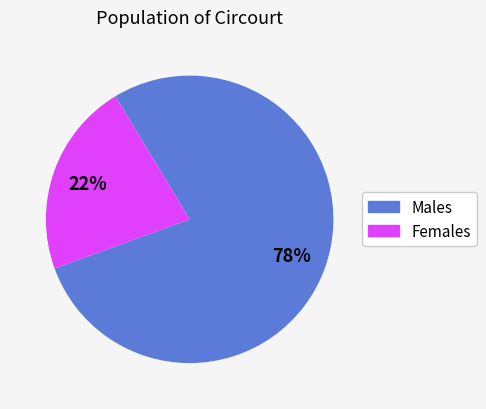

How many segments does this pie chart have?

2